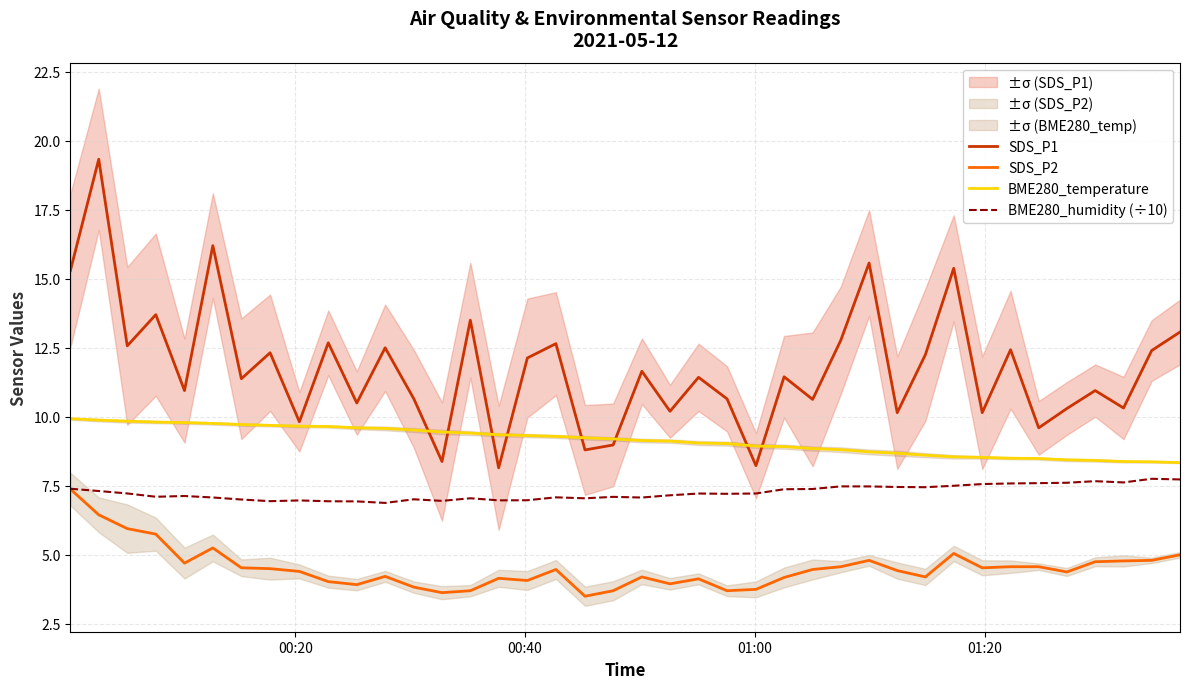

Rank the series by their average value, from highest to lowest.

SDS_P1, BME280_temperature, BME280_humidity (÷10), SDS_P2